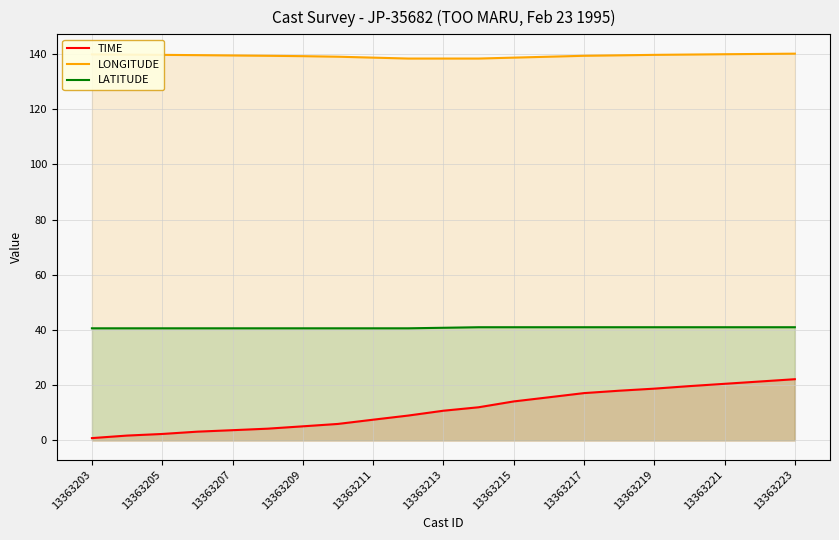

Is it true that LATITUDE equals 41.0 at 15?

True